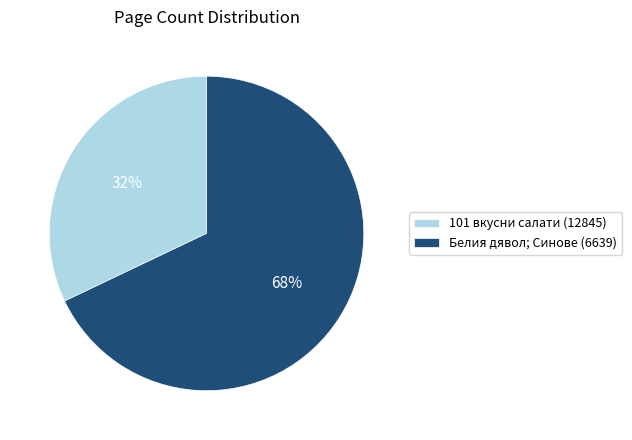

Which category accounts for the majority?

Белия дявол; Синове (6639)